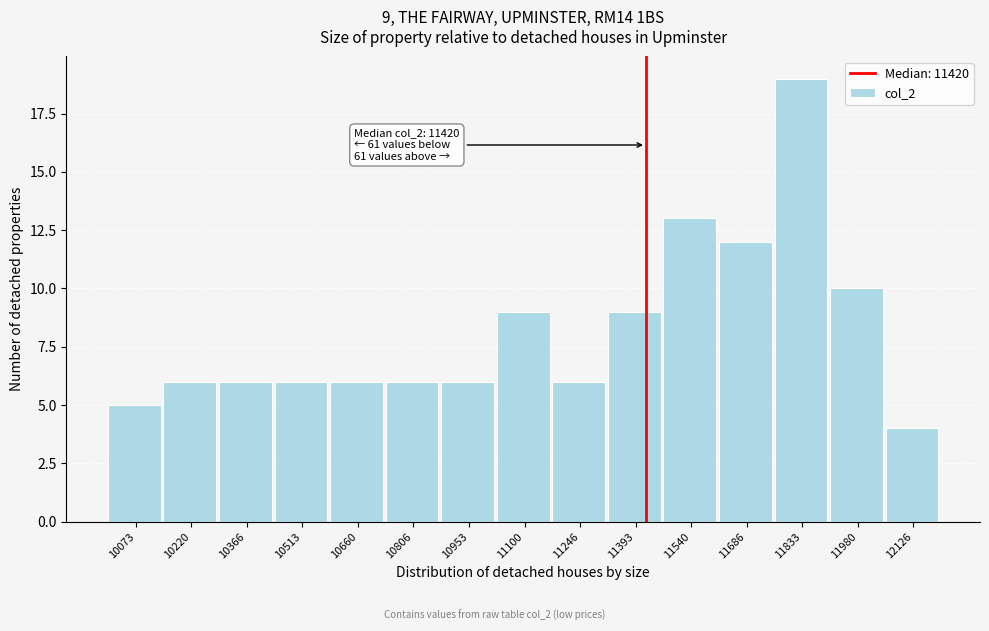

Over which range of the x-axis is the bar tallest?

11760 to 11900